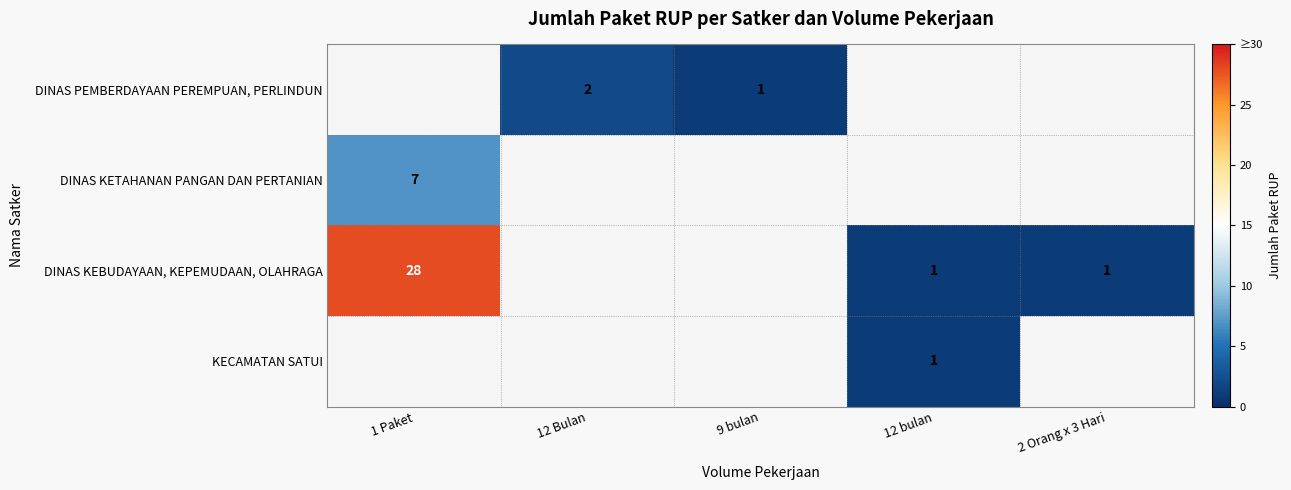

Is it true that DINAS KEBUDAYAAN, KEPEMUDAAN, OLAHRAGA equals 28 at 1 Paket?

True